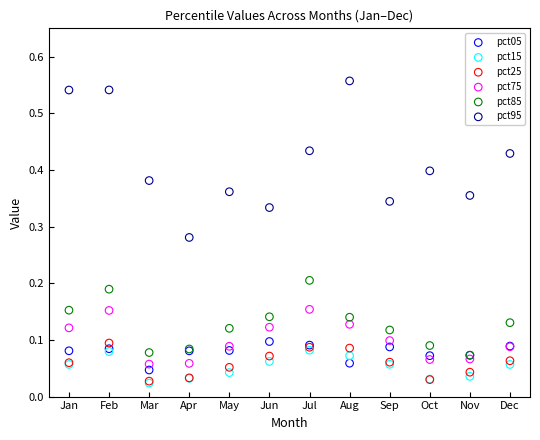

What are all the series names shown in the legend?

pct05, pct15, pct25, pct75, pct85, pct95